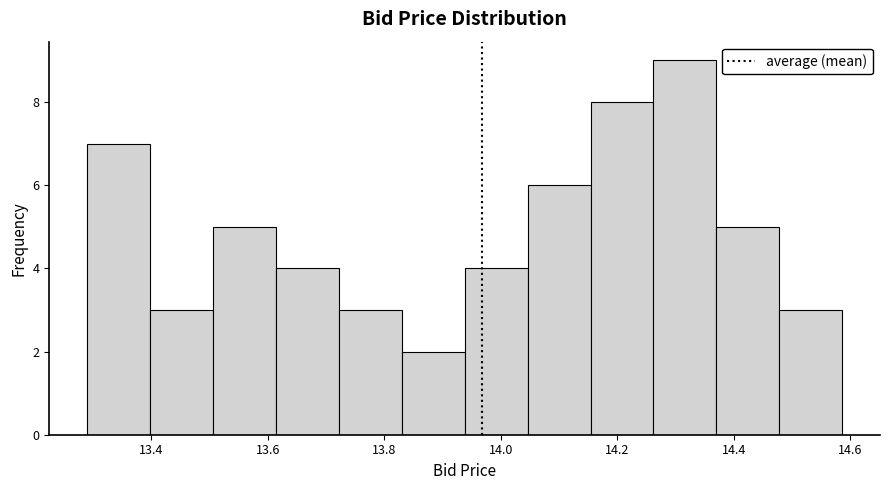

Reading left to right, list every bar in this chart as the range it spans on the x-axis followed by its height. Neither the bar edges nor the heights are printed on the chart, so give them approximately, as read against the axes.

13.290 to 13.398: 7
13.398 to 13.506: 3
13.506 to 13.614: 5
13.614 to 13.722: 4
13.722 to 13.830: 3
13.830 to 13.938: 2
13.938 to 14.046: 4
14.046 to 14.154: 6
14.154 to 14.262: 8
14.262 to 14.370: 9
14.370 to 14.478: 5
14.478 to 14.586: 3